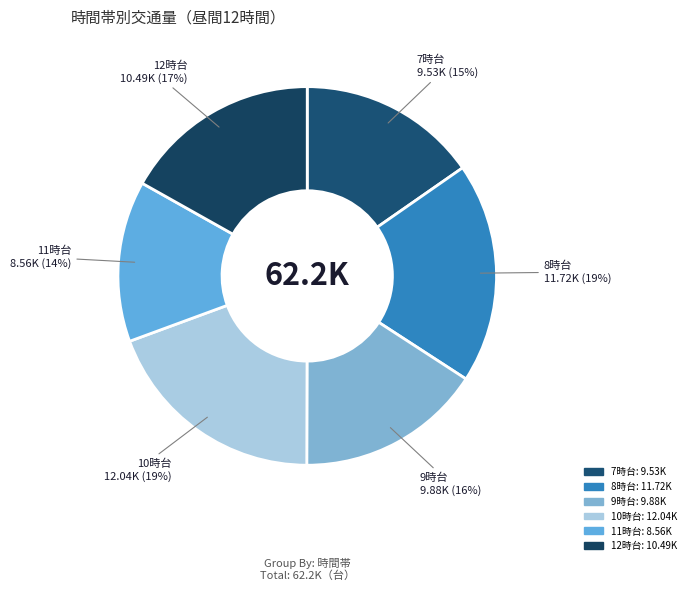

To the nearest percent, what percentage of the pie is 11時台?

14%